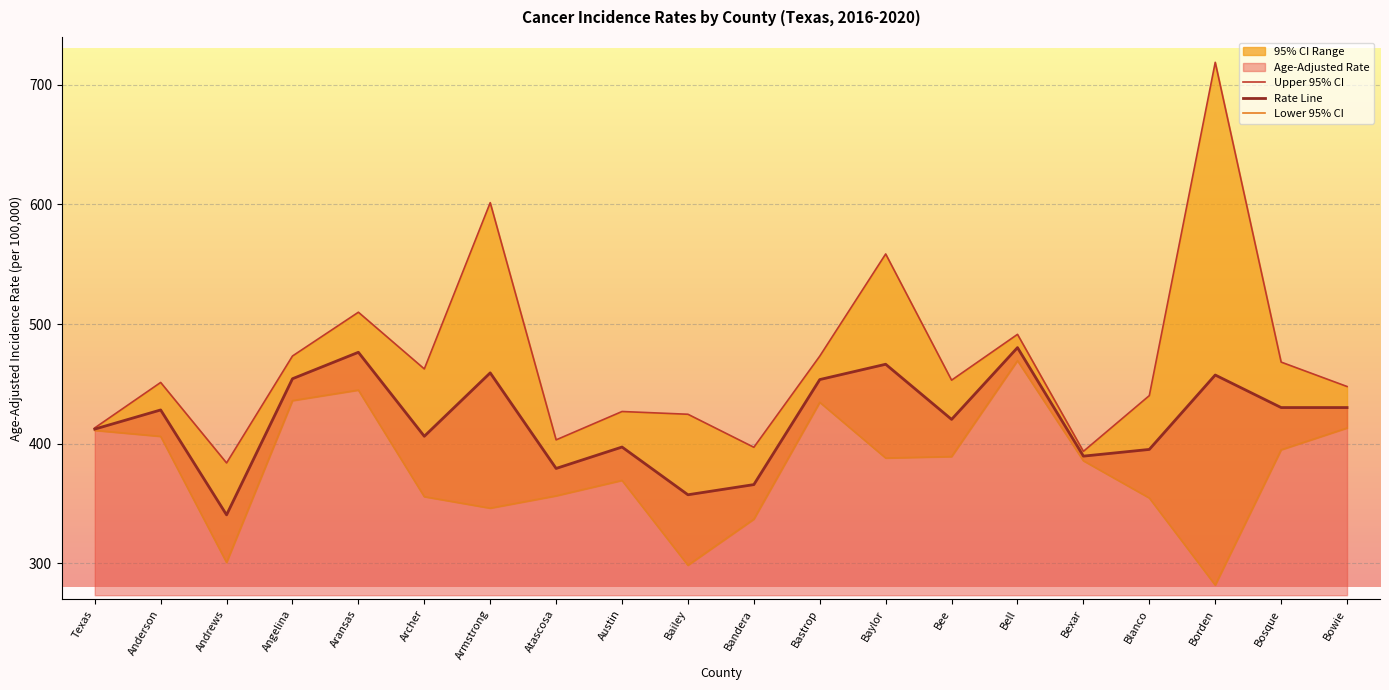

What is the value of the Rate Line point at the 6th from the left?

406.2